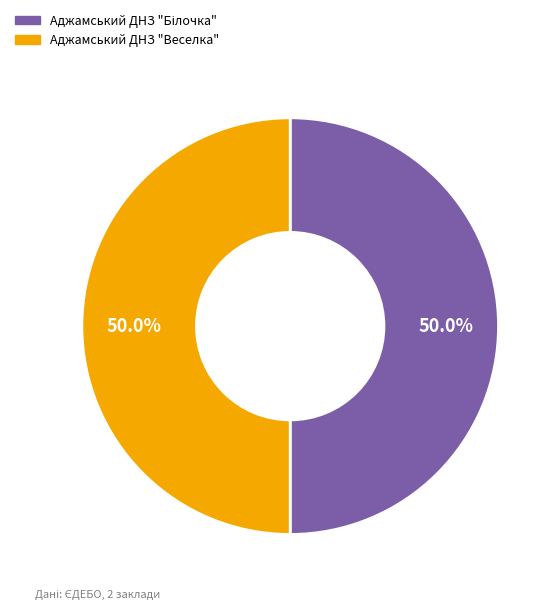

To the nearest percent, what portion does Аджамський ДНЗ "Веселка" represent?

50%